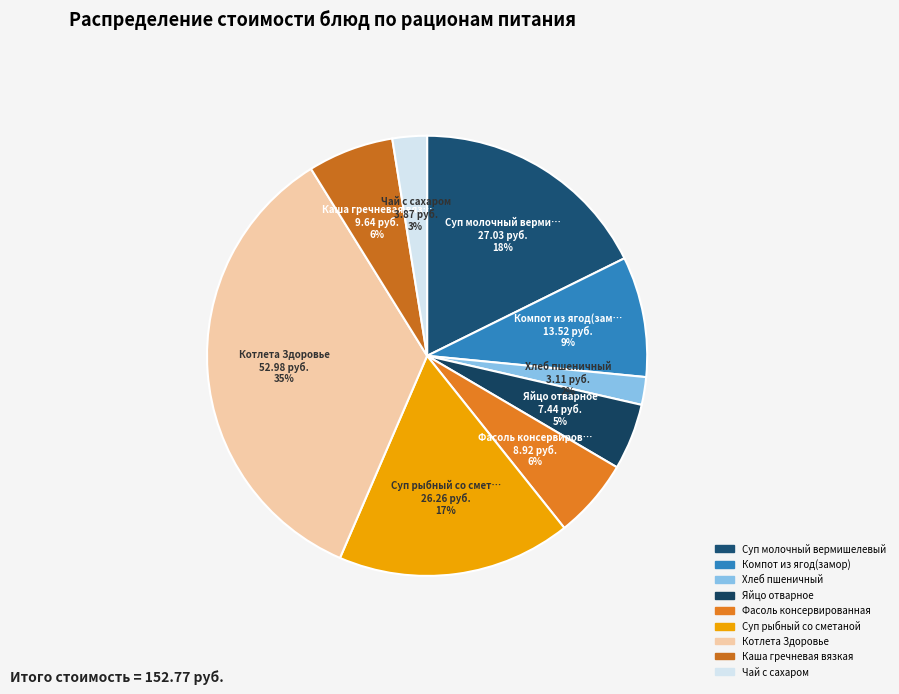

What percentage do Хлеб пшеничный and Котлета Здоровье together represent?

36.7%